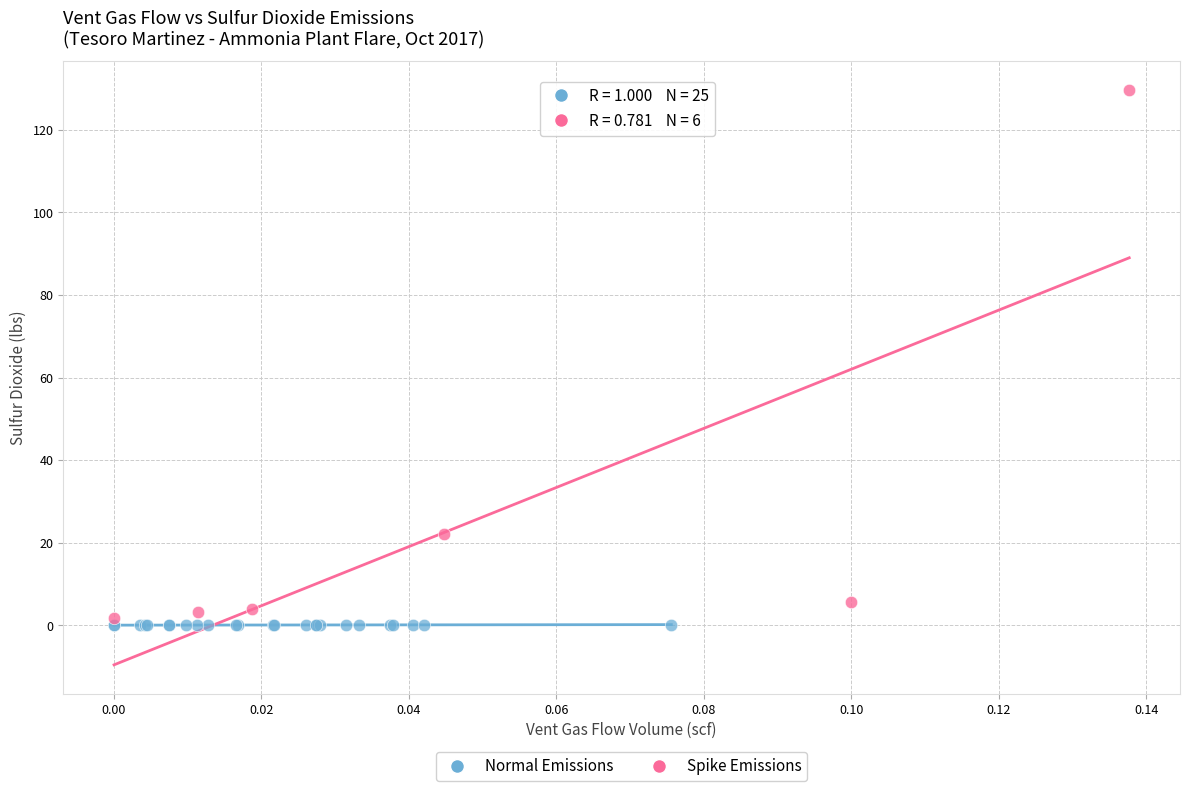

Which series reaches the minimum Y coordinate?

Normal Emissions